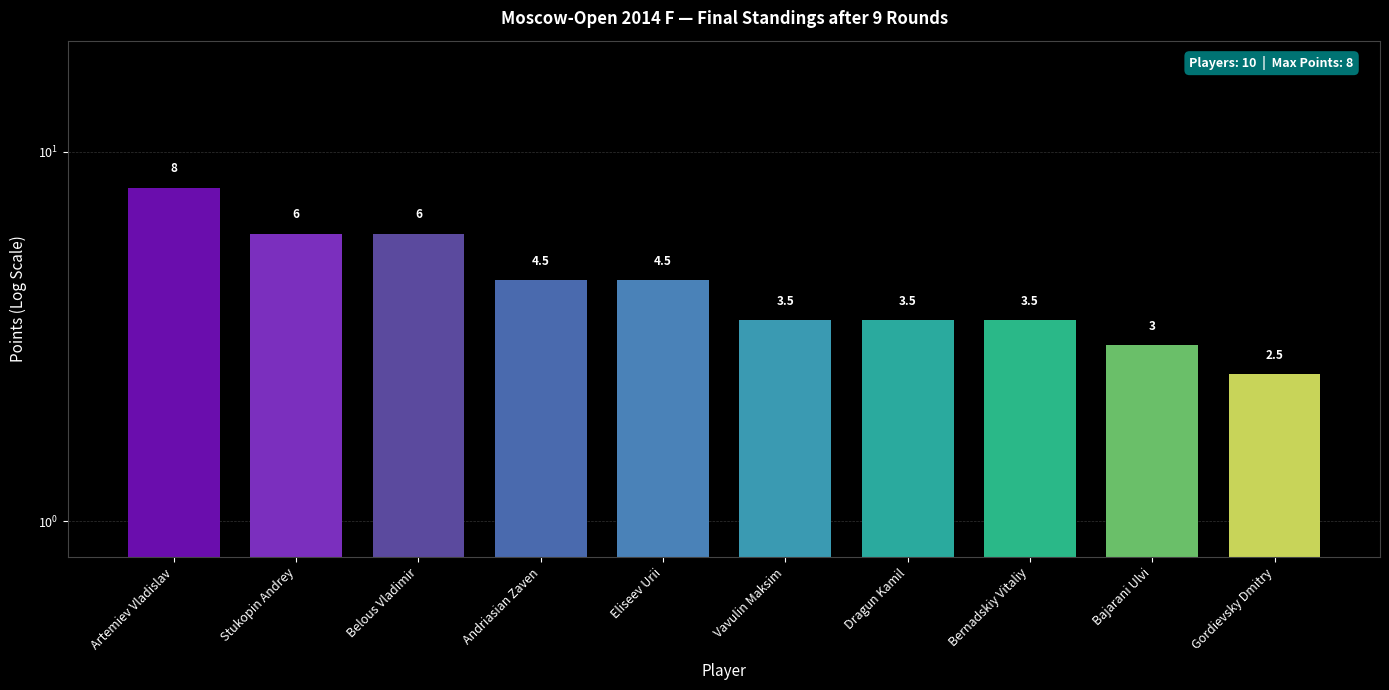

List the labels in order of value, smallest first.

Gordievsky Dmitry, Bajarani Ulvi, Vavulin Maksim, Dragun Kamil, Bernadskiy Vitaliy, Andriasian Zaven, Eliseev Urii, Stukopin Andrey, Belous Vladimir, Artemiev Vladislav